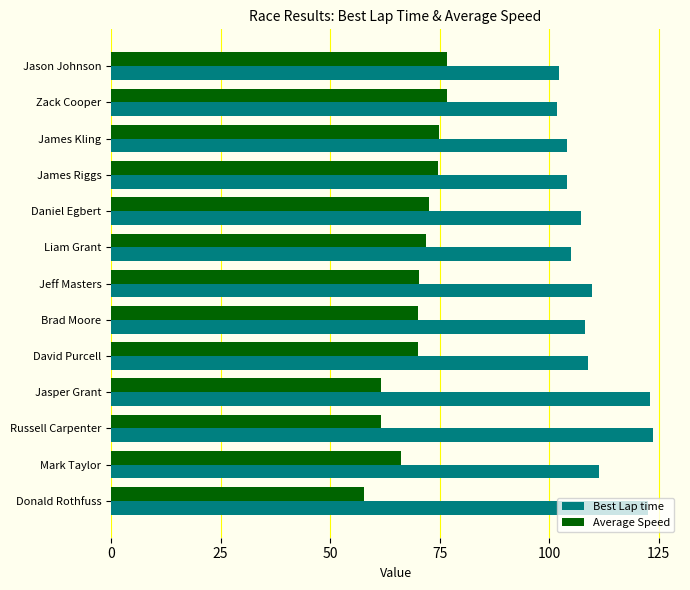

At which category does the chart reach its minimum across all series?

Donald Rothfuss